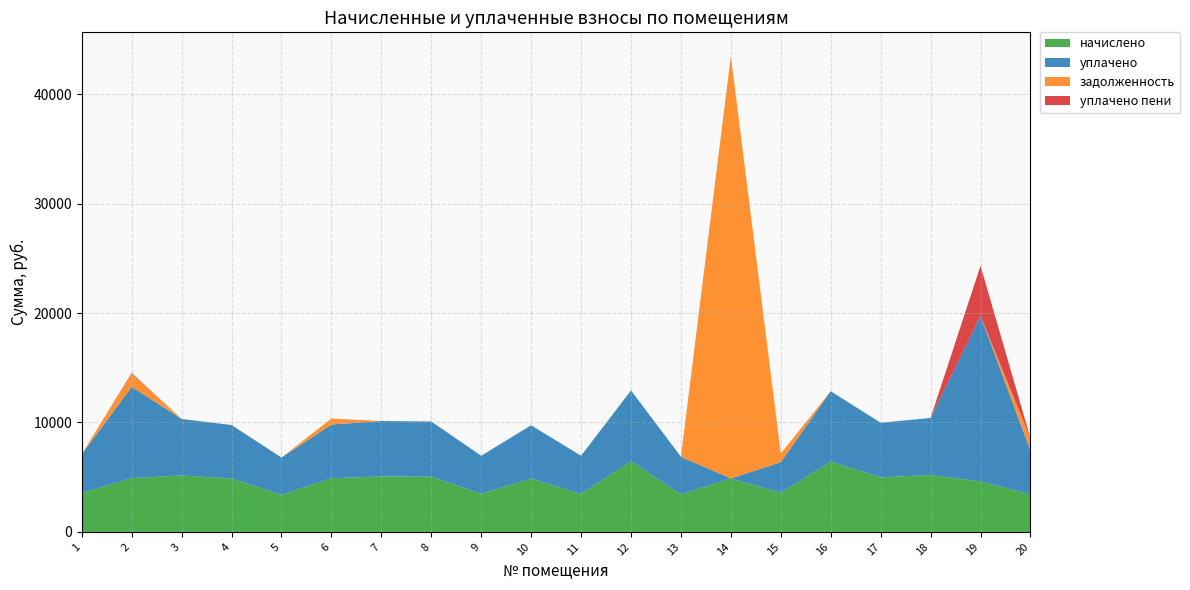

Reading right to left, transcribe all the data shown in this chart.

начислено: 3421.4	4619.5	5207.0	4988.2	6428.2	3582.7	4884.4	3433.0	6462.7	3479.0	4873.0	3479.0	5045.8	5068.8	4907.5	3398.4	4884.5	5161.0	4919.0	3548.2
уплачено: 3992.7	15110.1	5207.0	4988.2	6428.2	2786.6	0.0	3433.0	6462.7	3479.0	4873.0	3479.0	5045.8	5068.8	4907.5	3398.4	4884.5	5161.0	8344.2	3548.2
задолженность: 1136.3	0.0	0.0	0.0	0.0	796.2	38600.3	0.0	0.0	0.0	0.0	0.0	0.0	0.0	545.3	0.0	0.0	0.0	1194.5	0.0
уплачено пени: 8.5	4590.0	0.0	0.0	0.0	0.0	0.0	0.0	0.0	0.0	0.0	0.0	2.5	0.0	0.0	0.0	0.0	0.0	69.8	0.0